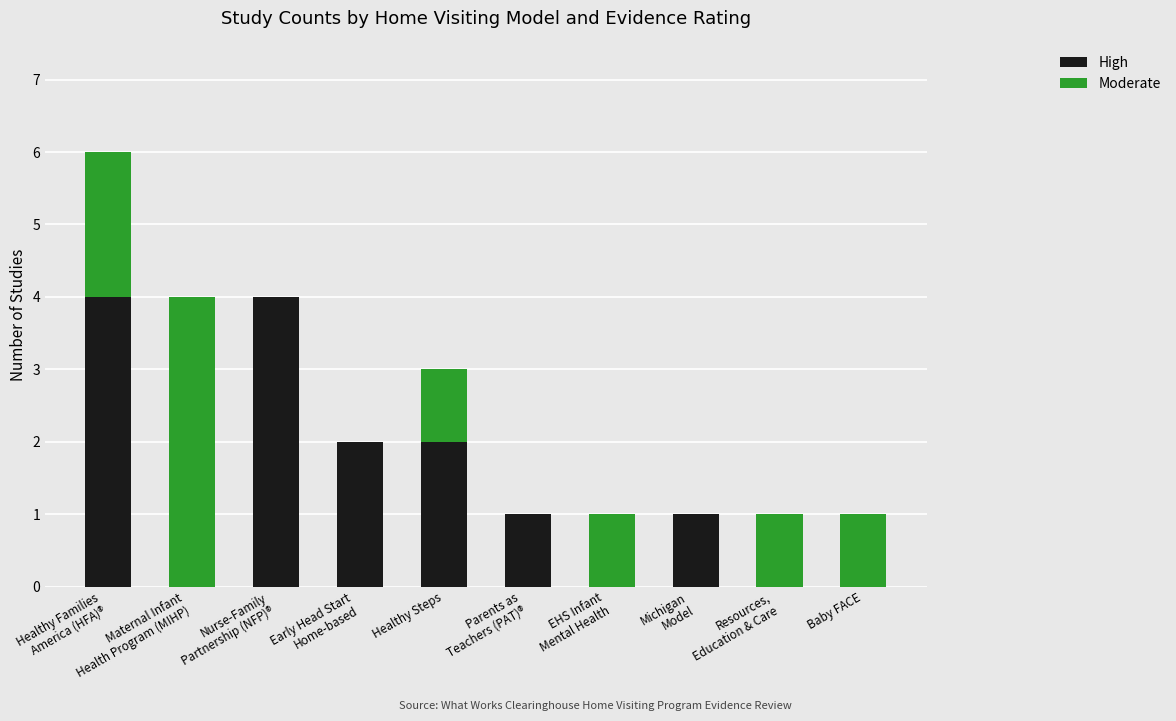

What is the maximum value for High?

4